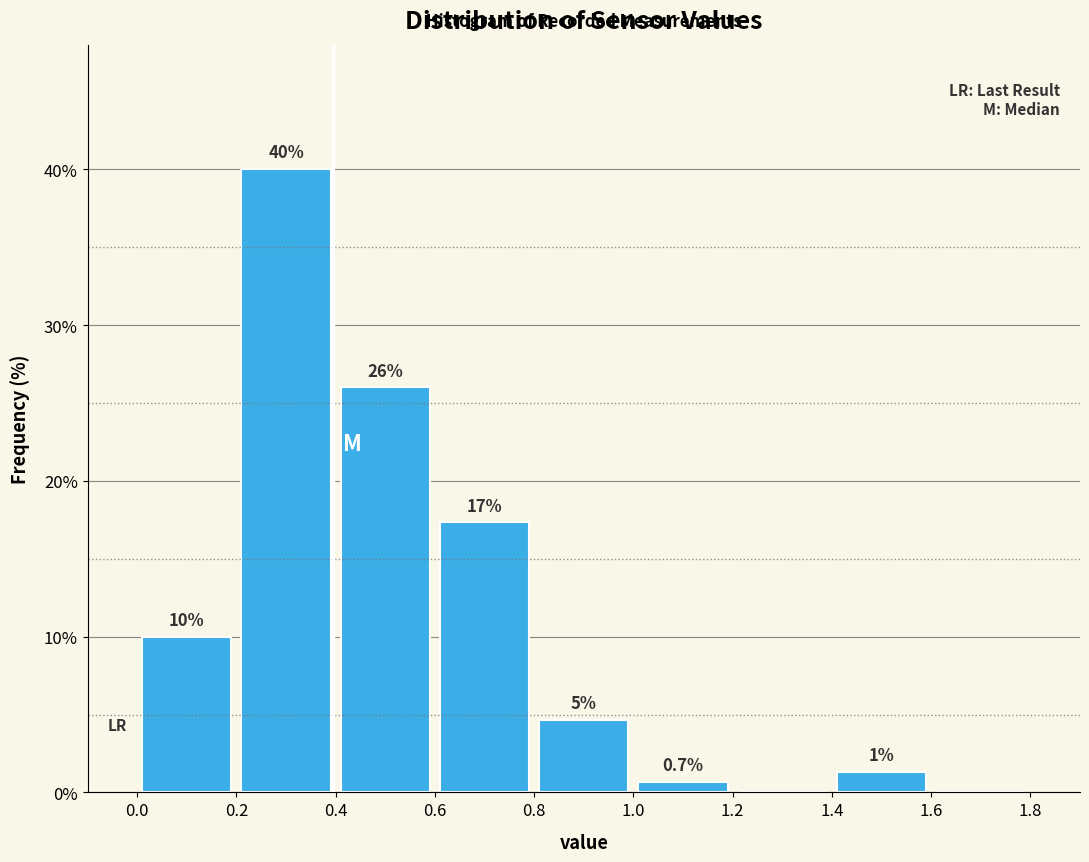

Which range on the x-axis has the tallest bar?

0.2 to 0.4